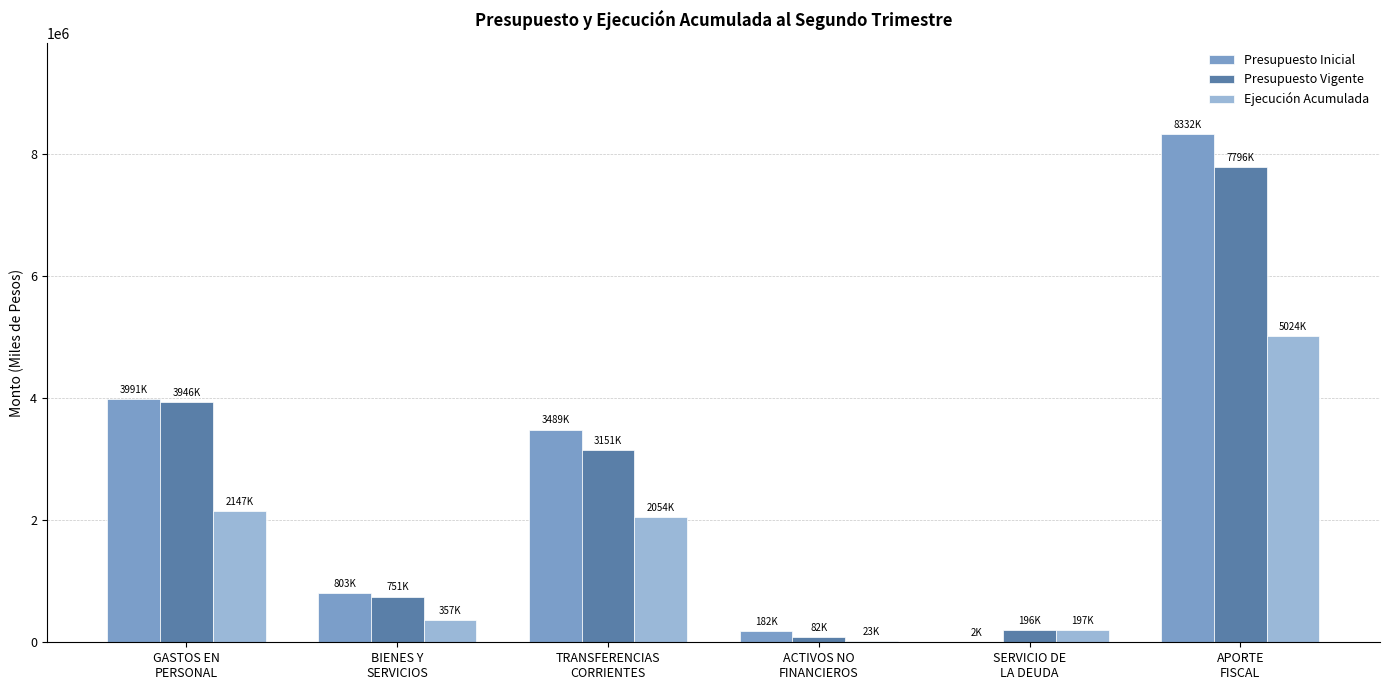

What is the highest value of the Ejecución Acumulada series?

5024481